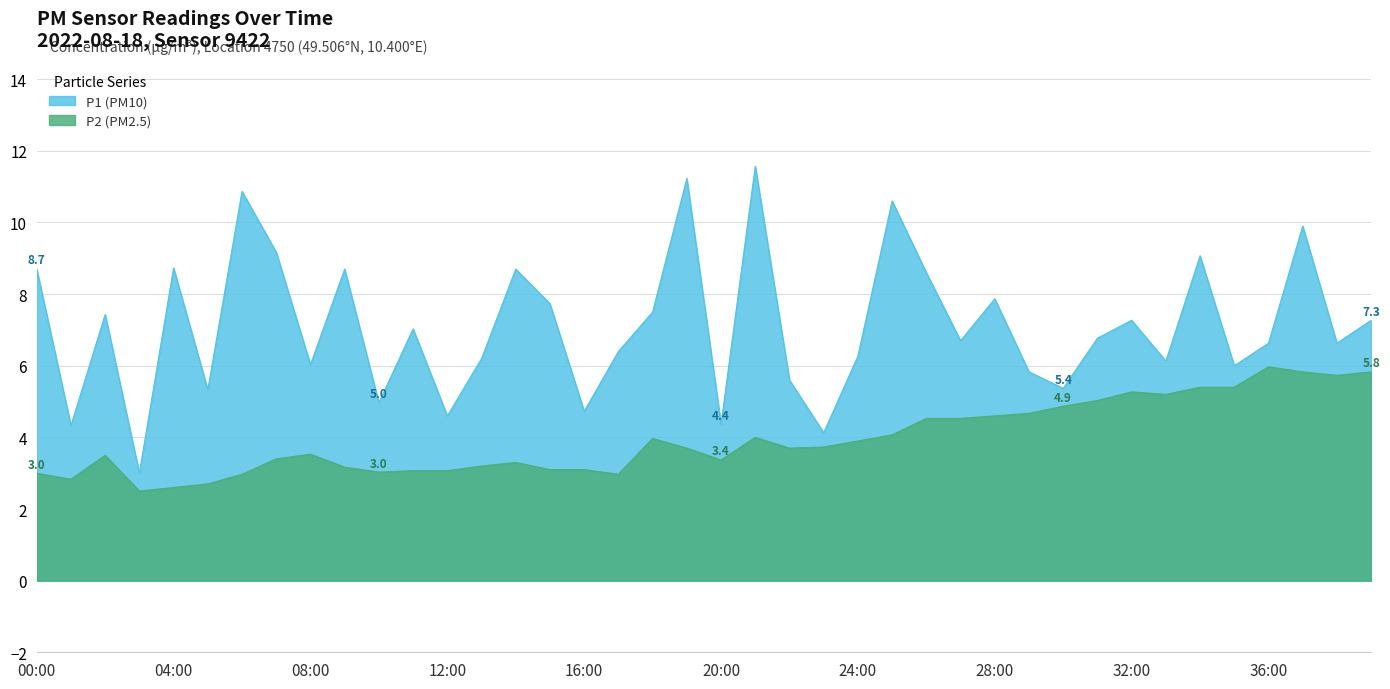

What is the sum of all P2 (PM2.5) values?

158.3